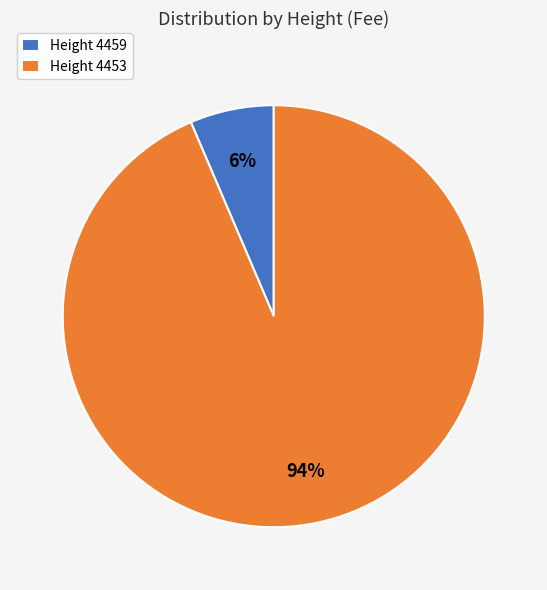

Between Height 4453 and Height 4459, which is larger?

Height 4453